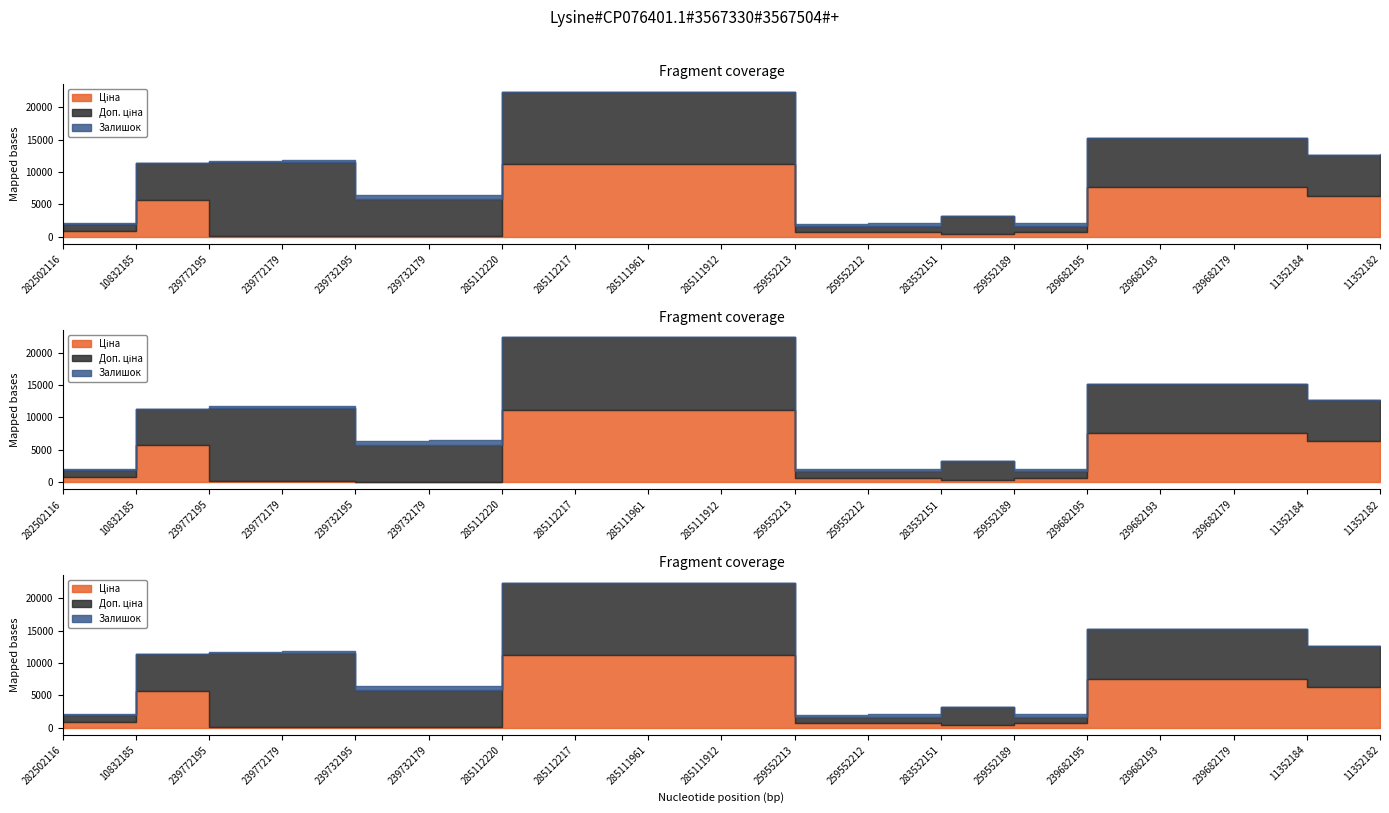

What is the total value across all series at 239682179?

15210.1